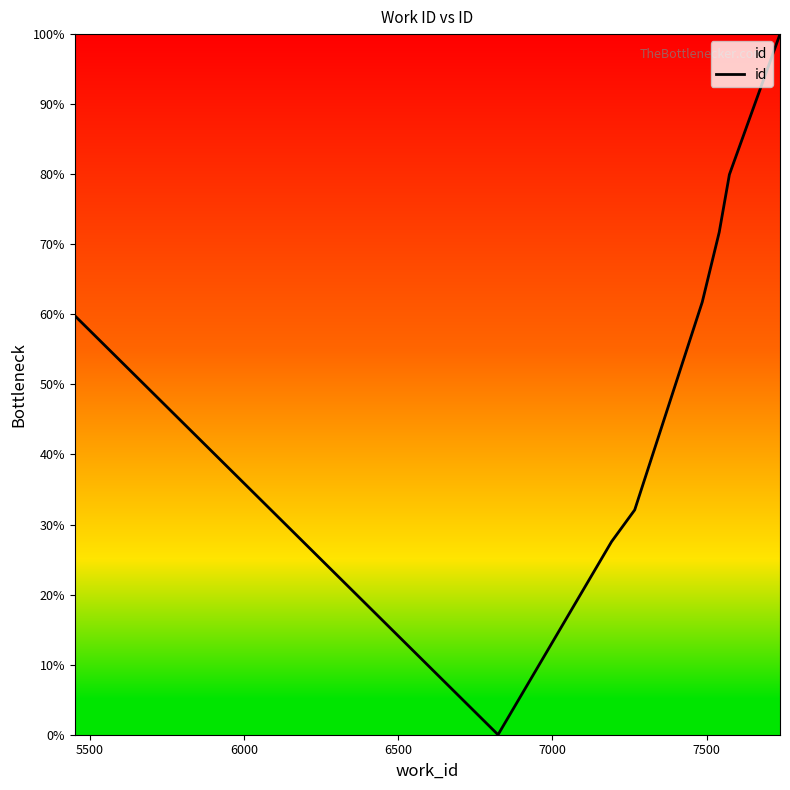

What is the greatest value displayed?

100.0